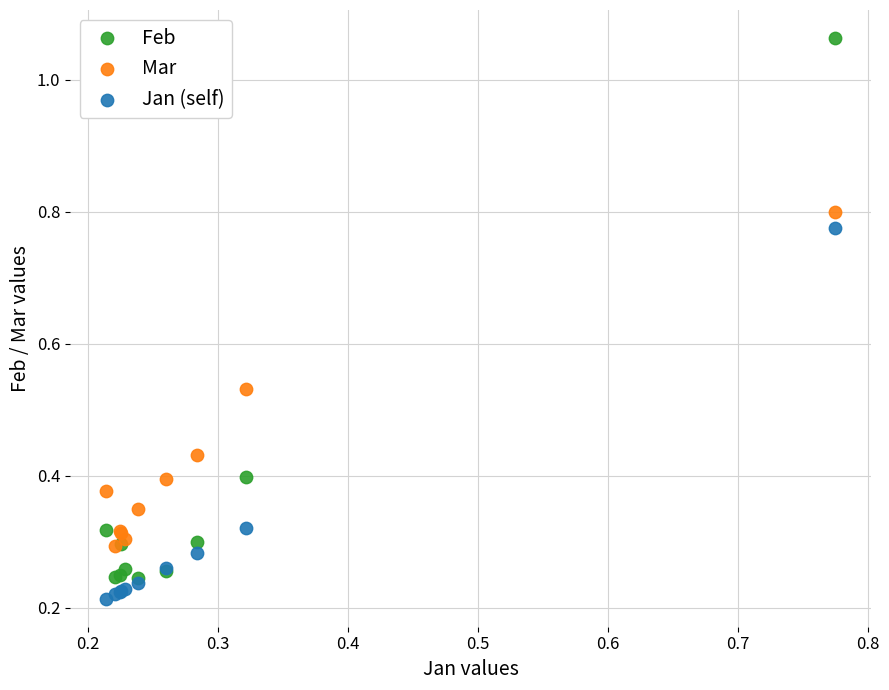

What are all the series names shown in the legend?

Feb, Mar, Jan (self)